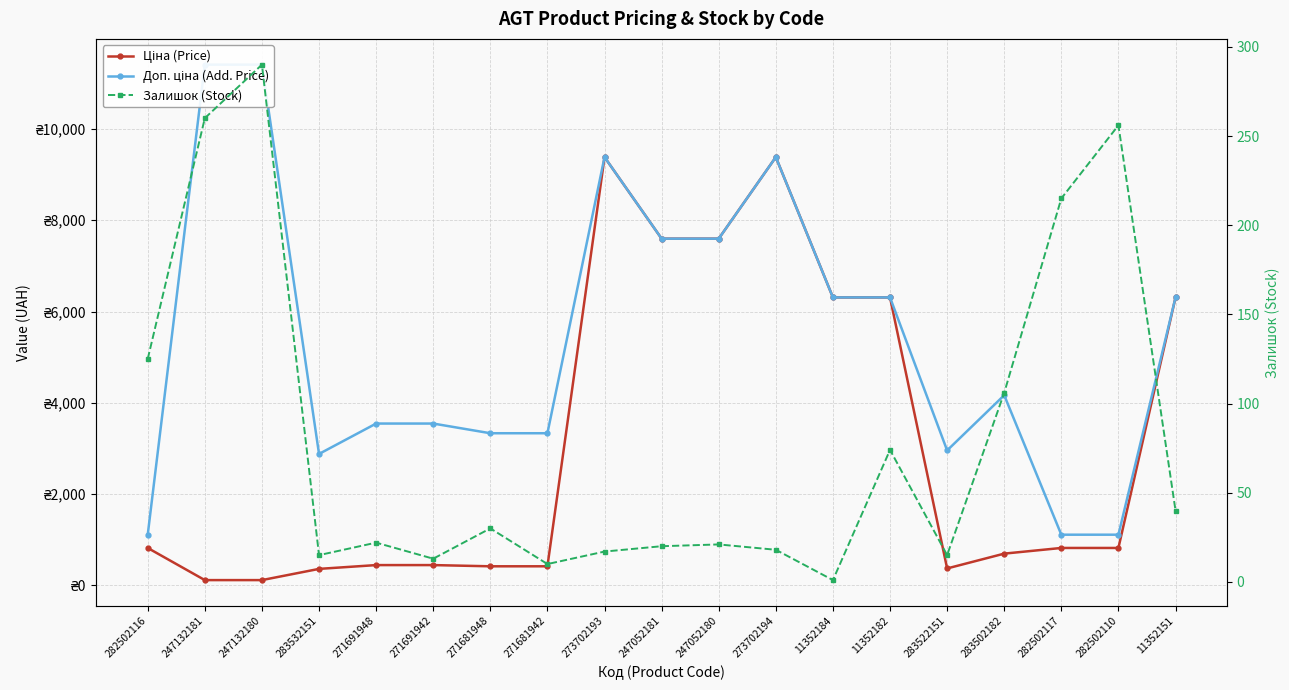

True or false: Залишок (Stock) and Доп. ціна (Add. Price) cross at least once.

False